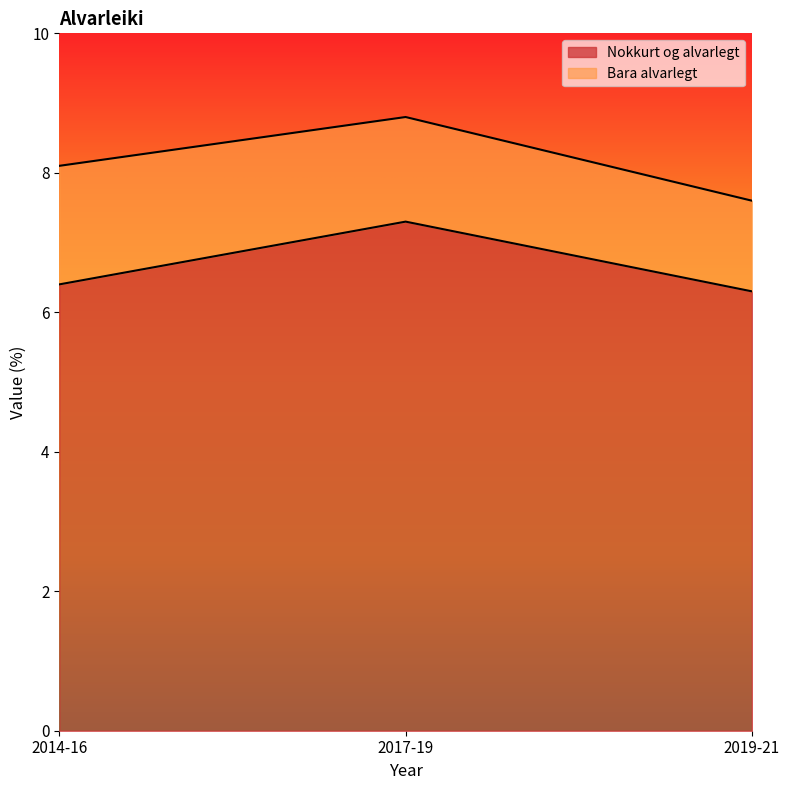

What is the ratio of the value at 2014-16 to the value at 2019-21?

1.0